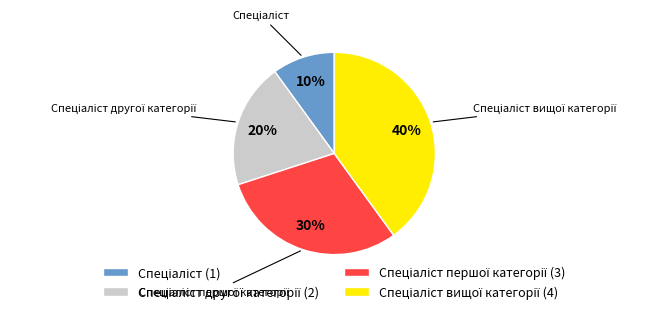

To the nearest percent, what is the difference between the largest and smallest slice percentages?

30%